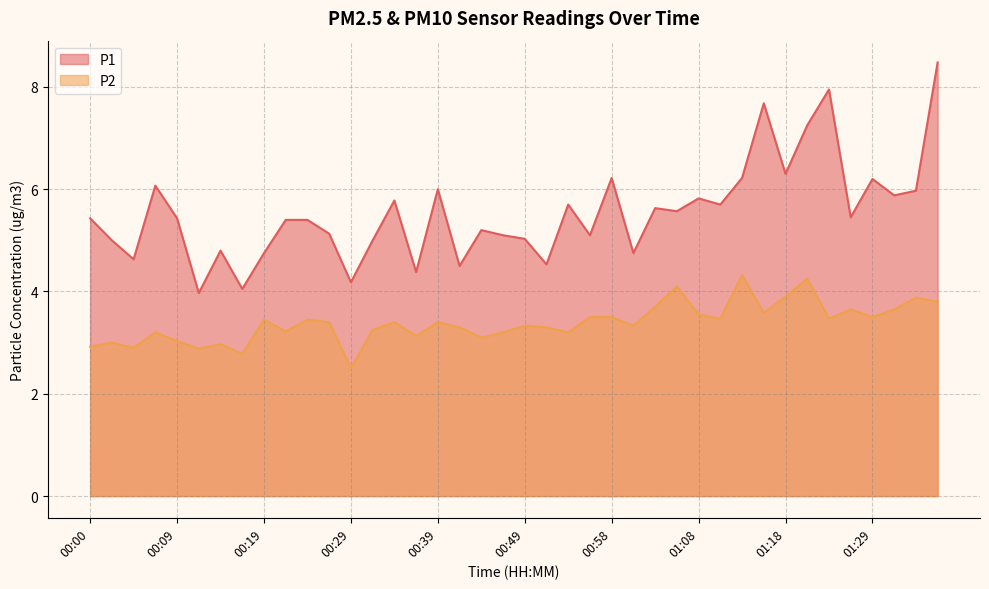

Where is the first local maximum for P2?

00:02